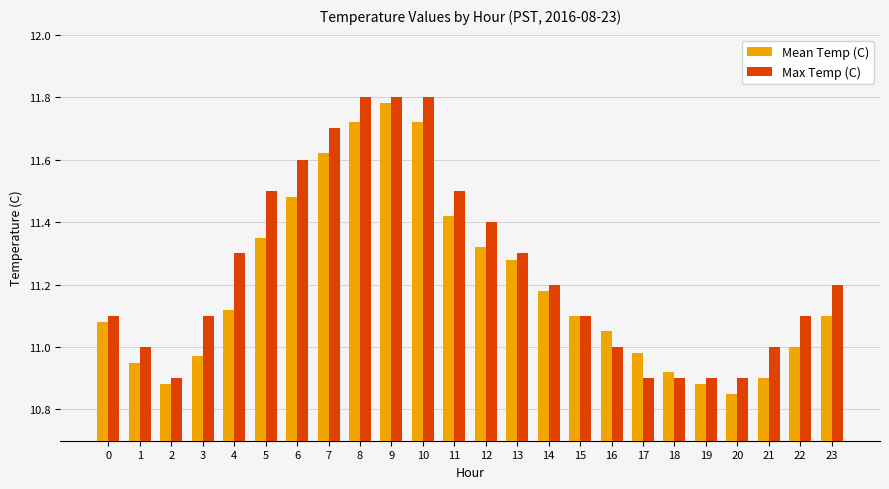

List the series in order of their overall mean, lowest first.

Mean Temp (C), Max Temp (C)